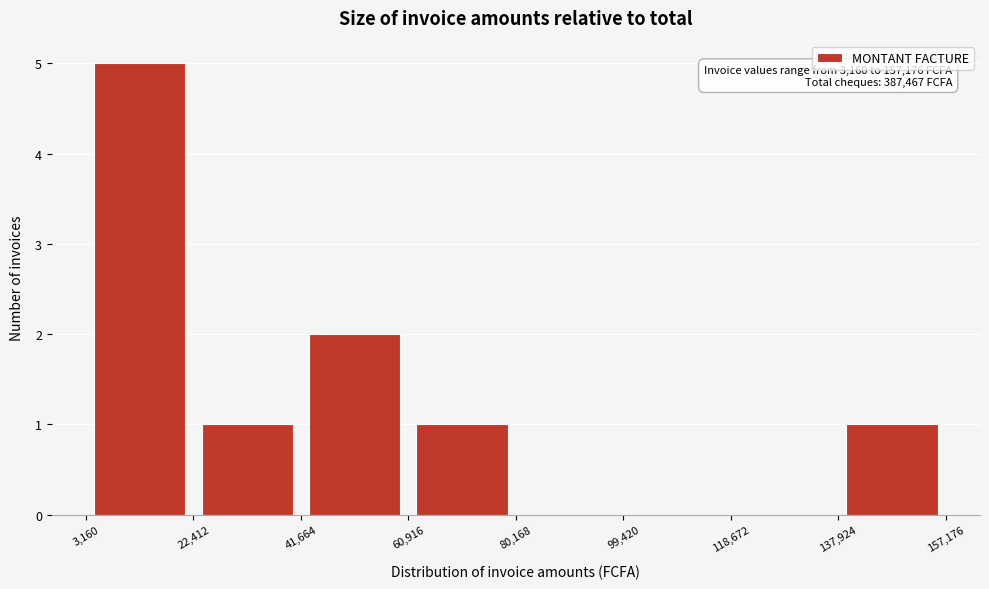

Which range on the x-axis has the tallest bar?

3,160 to 22,412